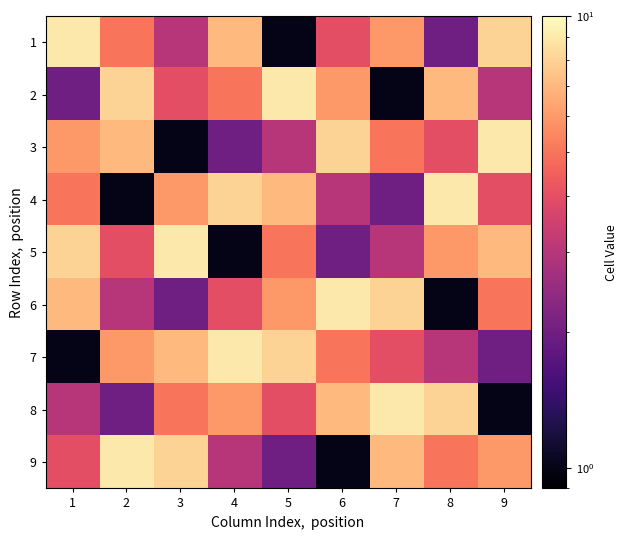

Which label corresponds to the largest value in the chart?

1